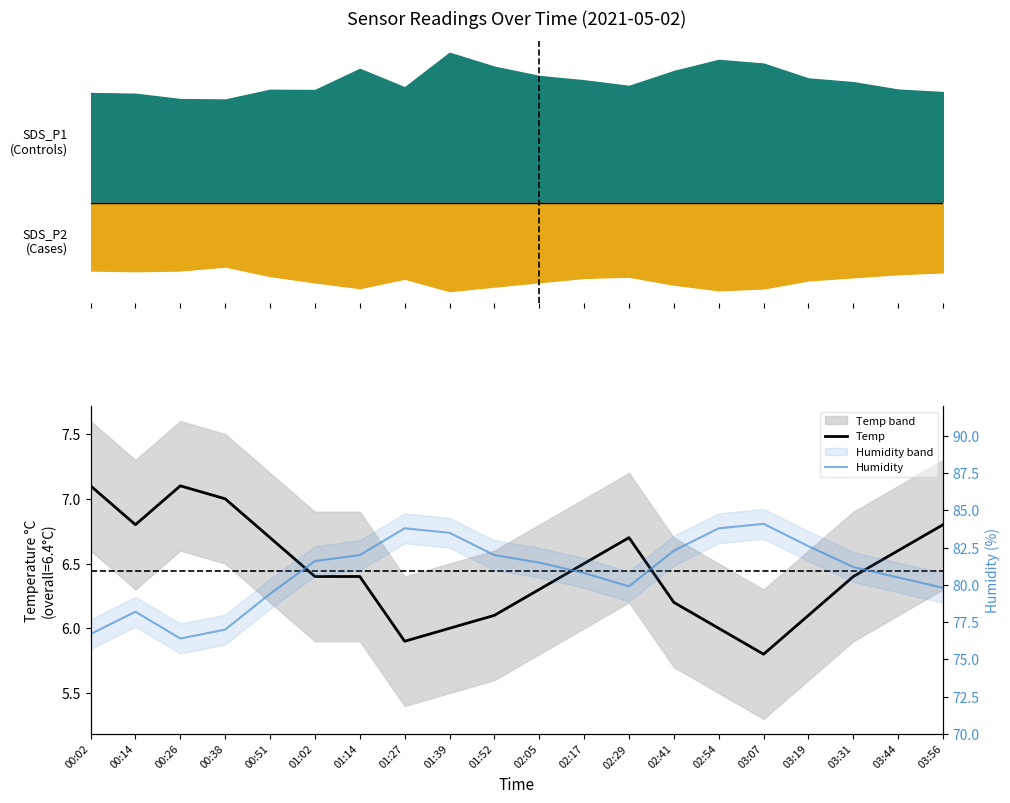

At which label does Humidity reach its minimum?

00:26